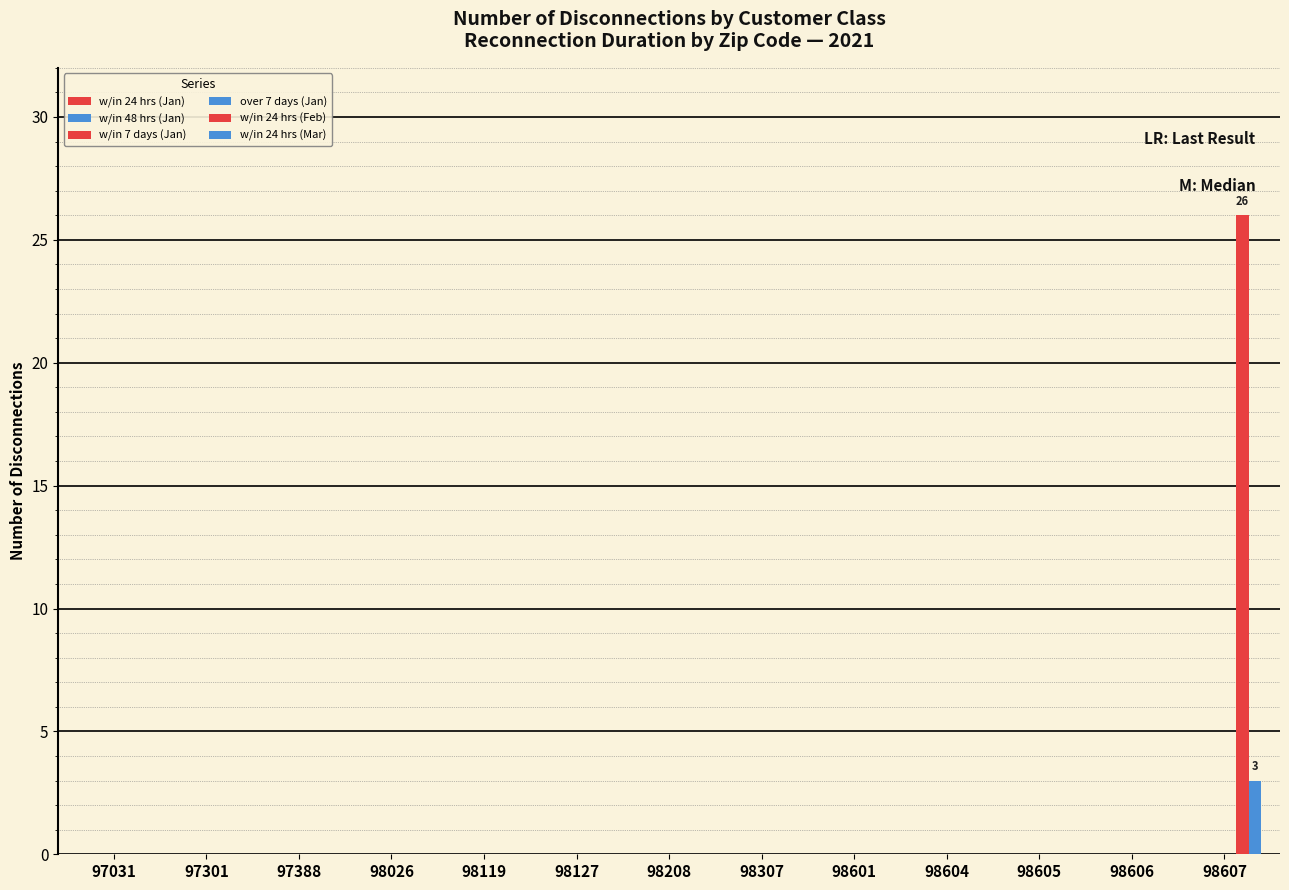

Are the bars grouped side by side (vs. stacked)?

Yes